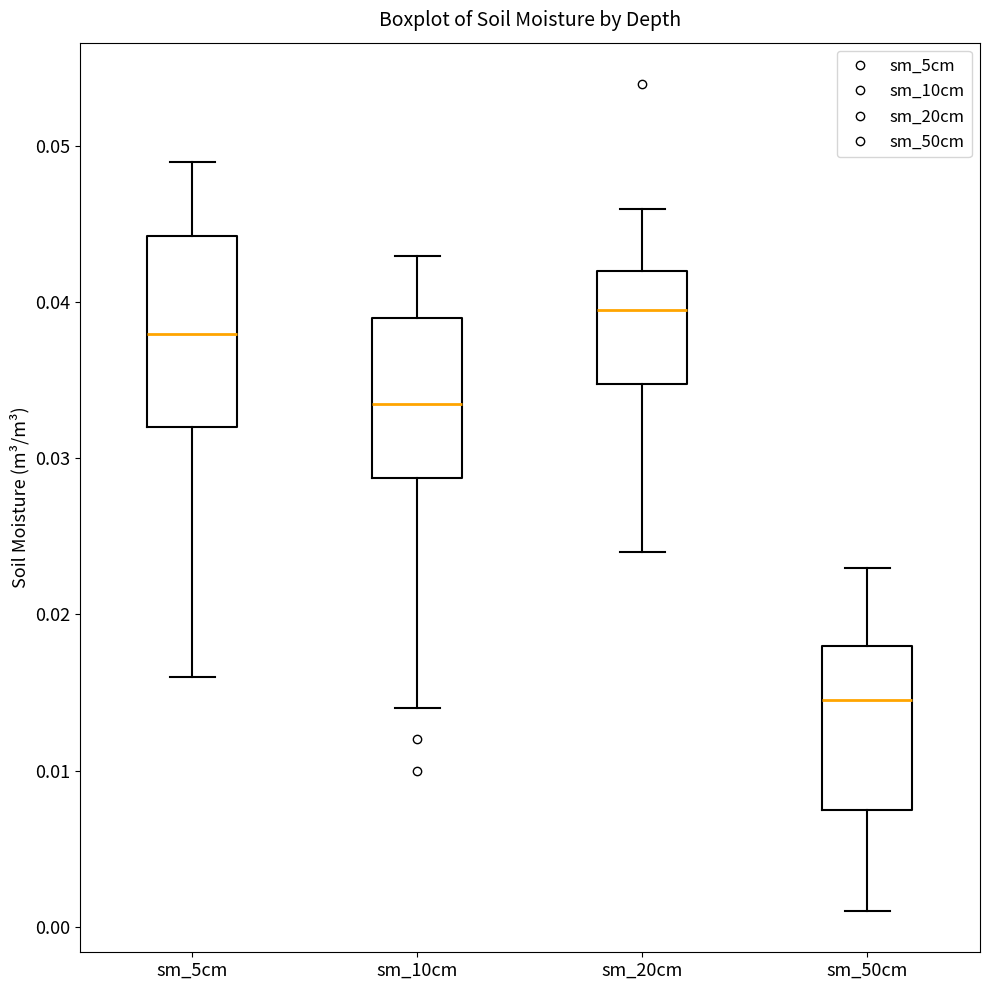

Reading left to right, transcribe this box plot: for each box, give where its median line is, the range the box spans, and where its two whiskers end, as read against the y-axis. The values are not printed on the chart, so give them approximately, as read against the axis.

sm_5cm: median 0.038, box 0.032 to 0.044, whiskers 0.016 to 0.049
sm_10cm: median 0.034, box 0.029 to 0.039, whiskers 0.014 to 0.043
sm_20cm: median 0.040, box 0.035 to 0.042, whiskers 0.024 to 0.046
sm_50cm: median 0.015, box 0.008 to 0.018, whiskers 0.001 to 0.023